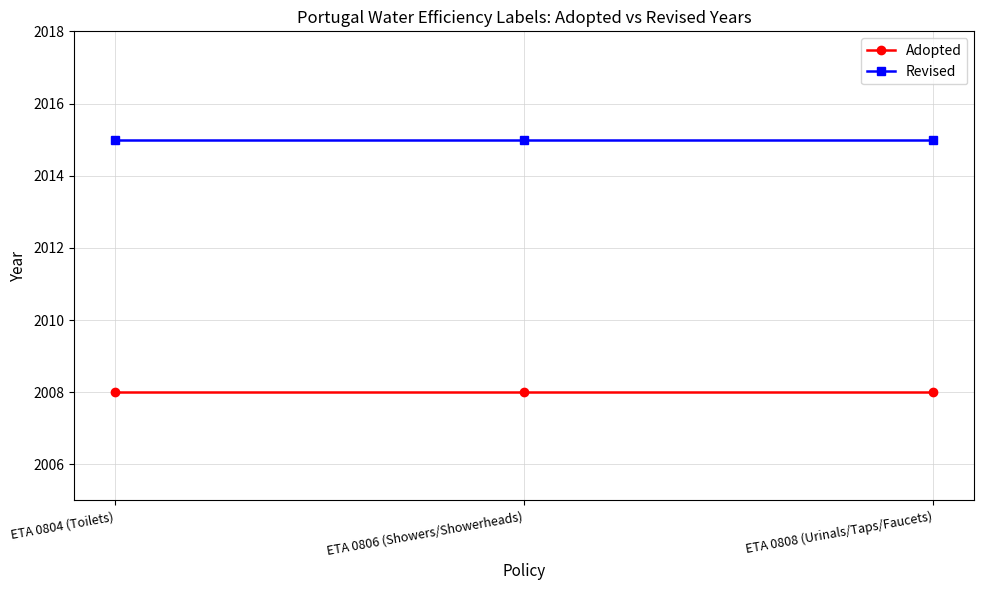

What is the value of the Revised point at the 1st from the left?

2015